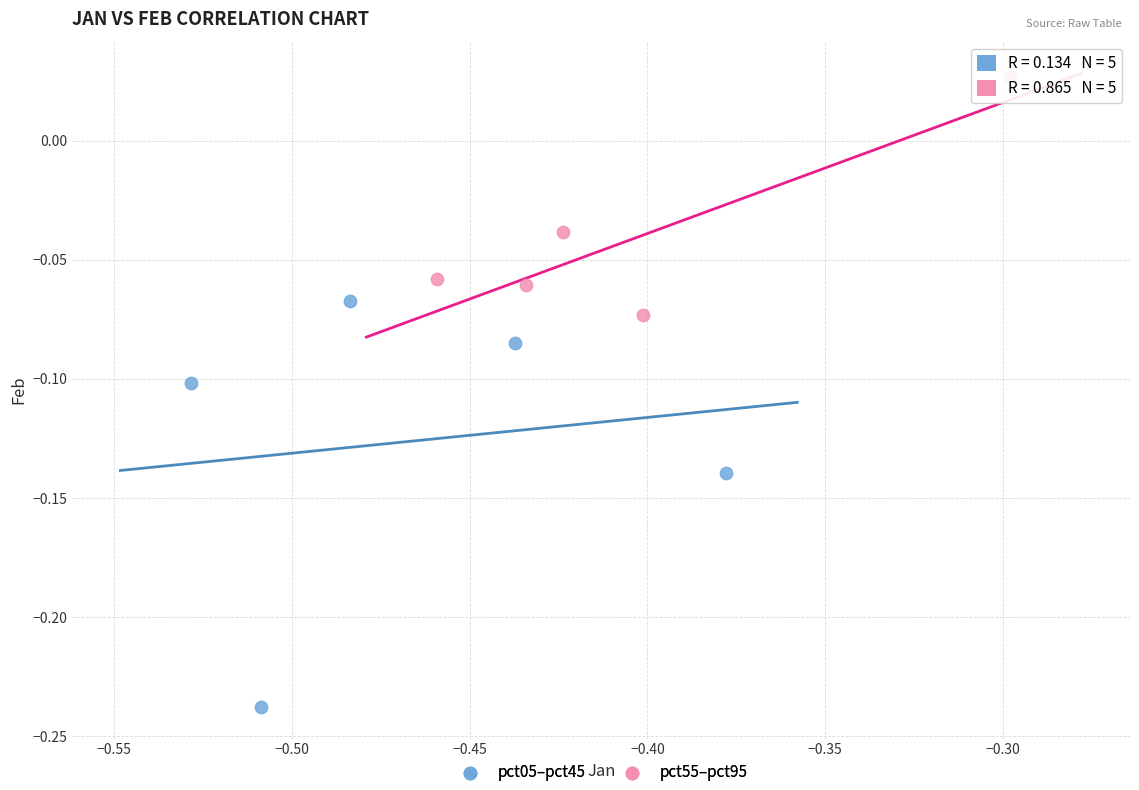

Which series has the largest Y range (max minus min)?

pct05–pct45